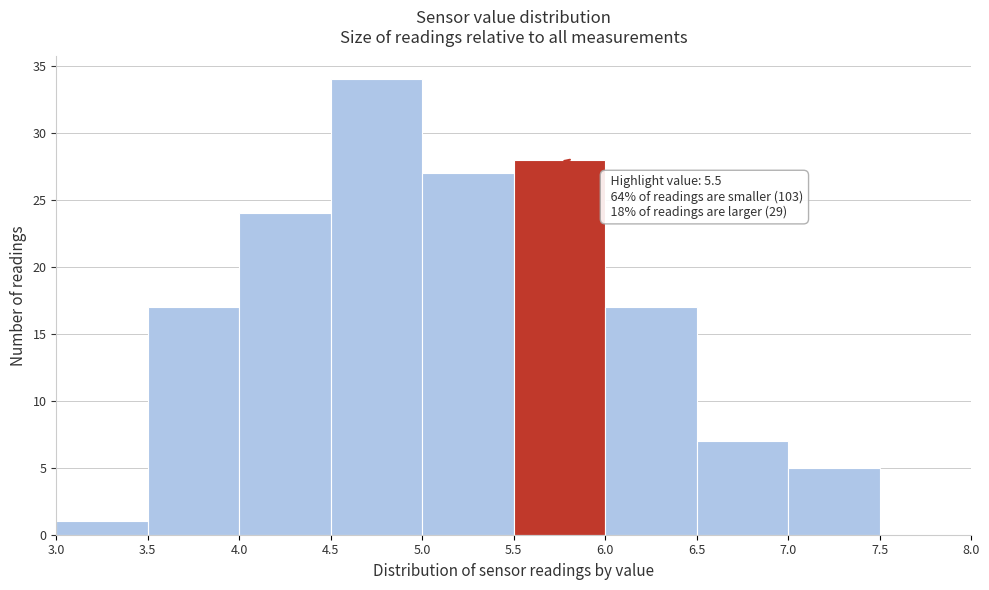

Over which range of the x-axis is the bar tallest?

4.5 to 5.0